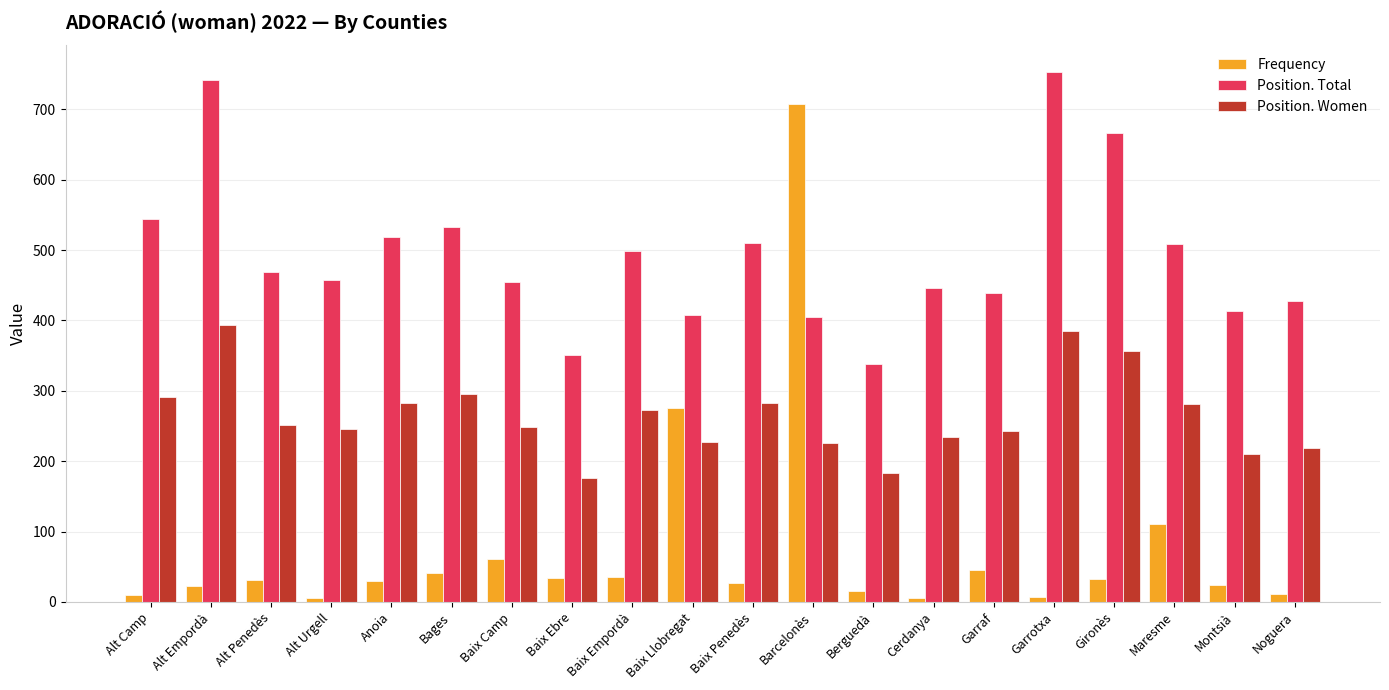

What is the difference between the maximum and minimum values in the Frequency series?

702